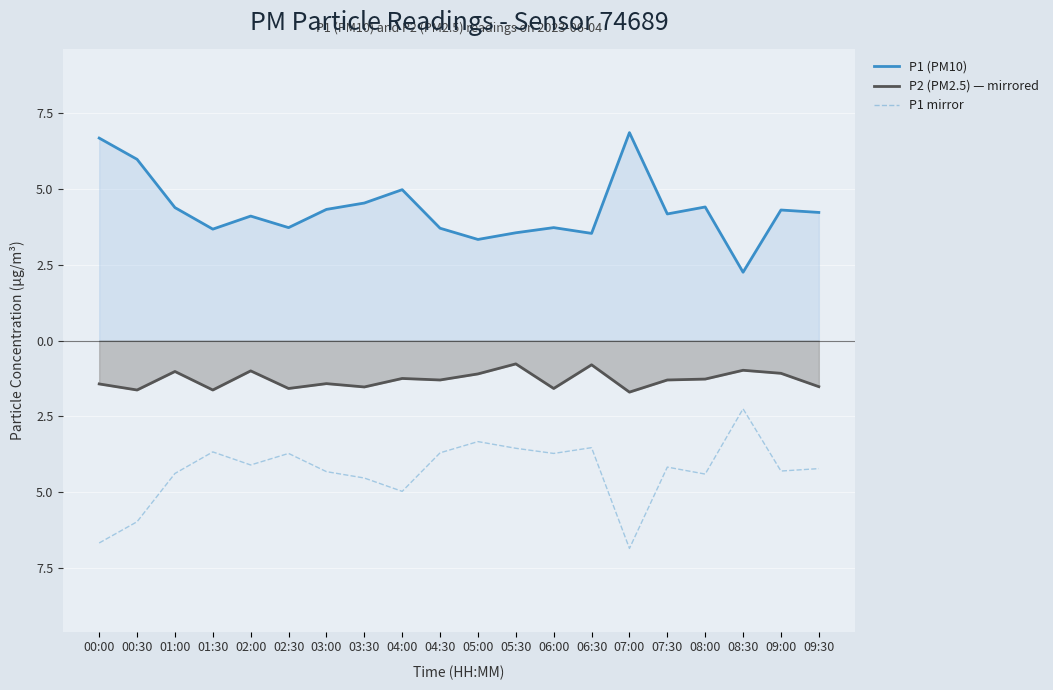

Which category has the lowest value across all series?

07:00